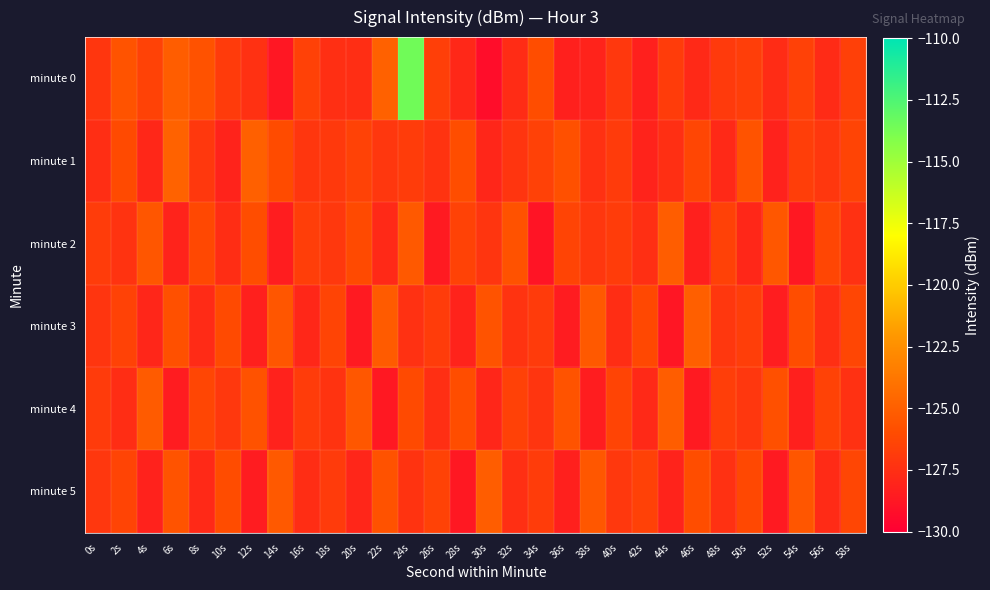

Reading left to right, list all the values displayed in this chart.

minute 0: 0s=-127.1	2s=-125.6	4s=-126.5	6s=-125.1	8s=-125.7	10s=-126.9	12s=-127.4	14s=-128.7	16s=-126.5	18s=-127.5	20s=-127.6	22s=-124.9	24s=-113.5	26s=-126.7	28s=-127.9	30s=-129.3	32s=-127.7	34s=-125.9	36s=-128.3	38s=-128.2	40s=-127.0	42s=-128.3	44s=-126.8	46s=-127.8	48s=-126.9	50s=-126.7	52s=-127.7	54s=-126.5	56s=-127.7	58s=-126.6
minute 1: 0s=-127.5	2s=-126.1	4s=-127.9	6s=-124.9	8s=-127.0	10s=-128.1	12s=-124.9	14s=-126.0	16s=-127.1	18s=-127.0	20s=-126.5	22s=-127.1	24s=-126.8	26s=-127.3	28s=-125.9	30s=-128.0	32s=-127.2	34s=-126.6	36s=-125.8	38s=-127.4	40s=-126.9	42s=-128.1	44s=-127.5	46s=-126.3	48s=-127.8	50s=-125.6	52s=-128.2	54s=-126.7	56s=-127.1	58s=-126.4
minute 2: 0s=-126.8	2s=-127.3	4s=-125.5	6s=-128.1	8s=-126.2	10s=-127.6	12s=-125.9	14s=-128.4	16s=-126.7	18s=-127.0	20s=-126.1	22s=-127.8	24s=-125.3	26s=-128.6	28s=-126.5	30s=-127.2	32s=-125.7	34s=-128.9	36s=-126.4	38s=-127.1	40s=-126.8	42s=-127.5	44s=-125.1	46s=-128.3	48s=-126.6	50s=-127.9	52s=-125.4	54s=-128.7	56s=-126.3	58s=-127.4
minute 3: 0s=-127.2	2s=-126.5	4s=-128.0	6s=-125.8	8s=-127.7	10s=-126.1	12s=-128.3	14s=-125.5	16s=-127.9	18s=-126.4	20s=-128.6	22s=-125.2	24s=-127.4	26s=-126.8	28s=-128.1	30s=-125.6	32s=-127.3	34s=-126.9	36s=-128.5	38s=-125.3	40s=-127.6	42s=-126.2	44s=-128.8	46s=-125.0	48s=-127.1	50s=-126.7	52s=-128.4	54s=-125.9	56s=-127.5	58s=-126.3
minute 4: 0s=-126.9	2s=-127.6	4s=-125.2	6s=-128.5	8s=-126.3	10s=-127.0	12s=-125.7	14s=-128.2	16s=-126.8	18s=-127.3	20s=-125.4	22s=-128.7	24s=-126.1	26s=-127.5	28s=-125.9	30s=-128.0	32s=-126.6	34s=-127.2	36s=-125.6	38s=-128.4	40s=-126.4	42s=-127.8	44s=-125.1	46s=-128.6	48s=-126.7	50s=-127.1	52s=-125.8	54s=-128.3	56s=-126.5	58s=-127.4
minute 5: 0s=-127.1	2s=-126.4	4s=-128.2	6s=-125.6	8s=-127.8	10s=-126.0	12s=-128.5	14s=-125.3	16s=-127.6	18s=-126.9	20s=-128.0	22s=-125.7	24s=-127.3	26s=-126.5	28s=-128.7	30s=-125.1	32s=-127.5	34s=-126.8	36s=-128.3	38s=-125.4	40s=-127.0	42s=-126.6	44s=-128.1	46s=-125.9	48s=-127.4	50s=-126.2	52s=-128.6	54s=-125.5	56s=-127.7	58s=-126.3